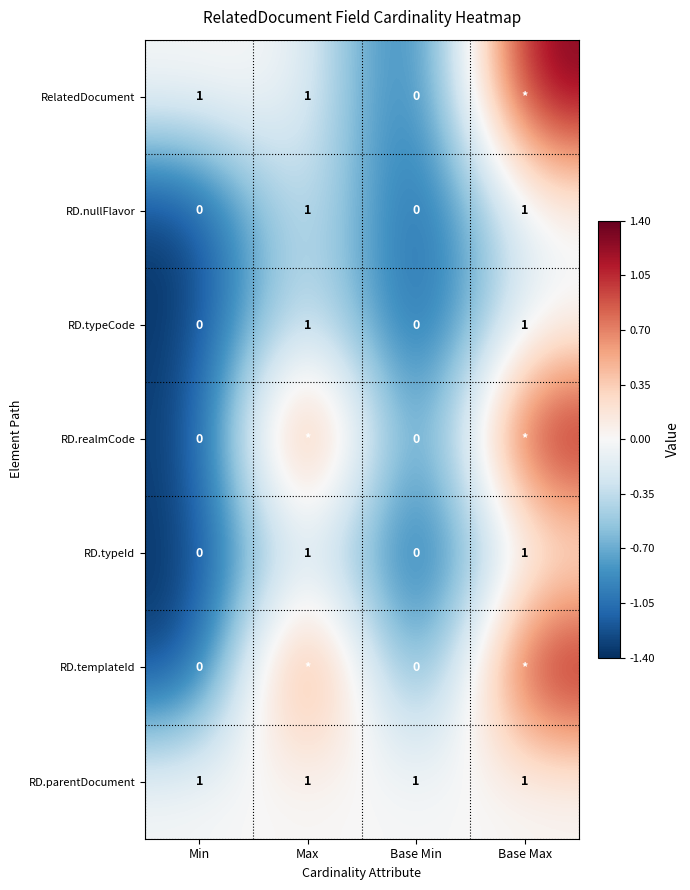

The value of RD.nullFlavor at Base Max is 1.4. True or false?

False